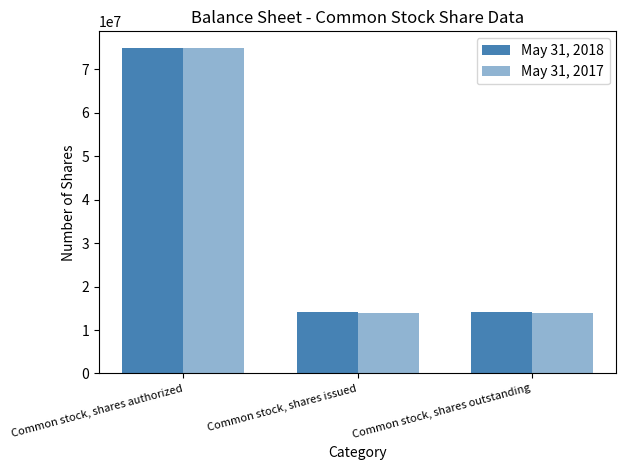

How many distinct data groups are displayed?

2